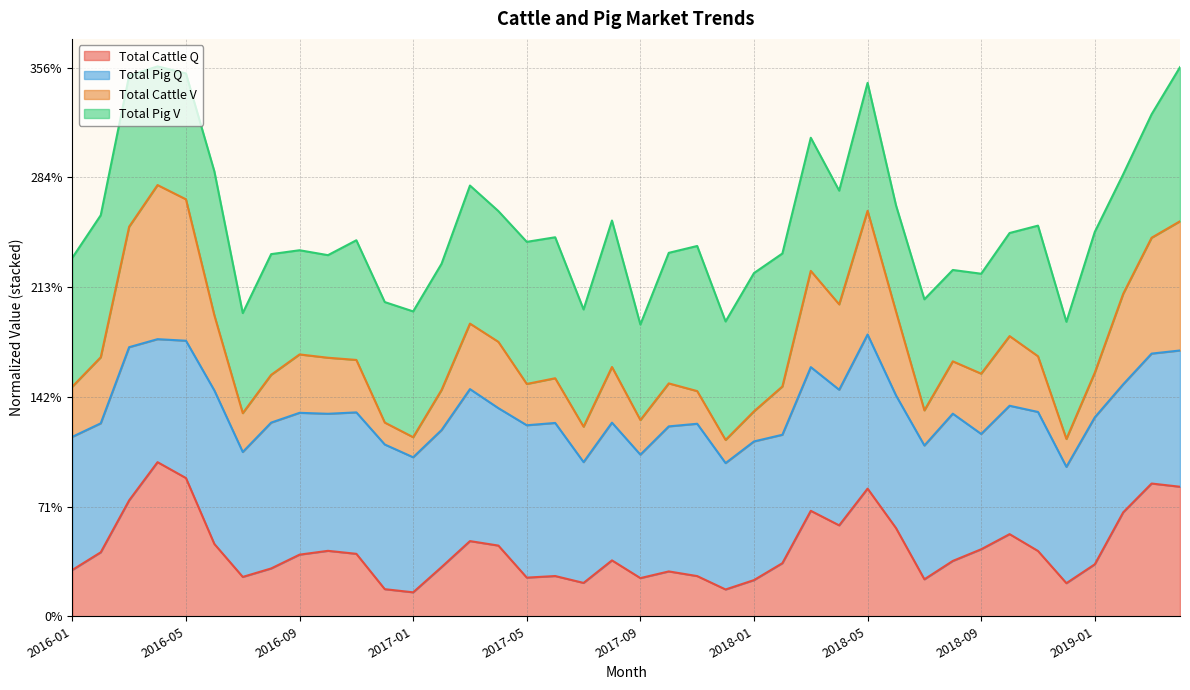

What is the label of the 26th point from the right?

2017-03